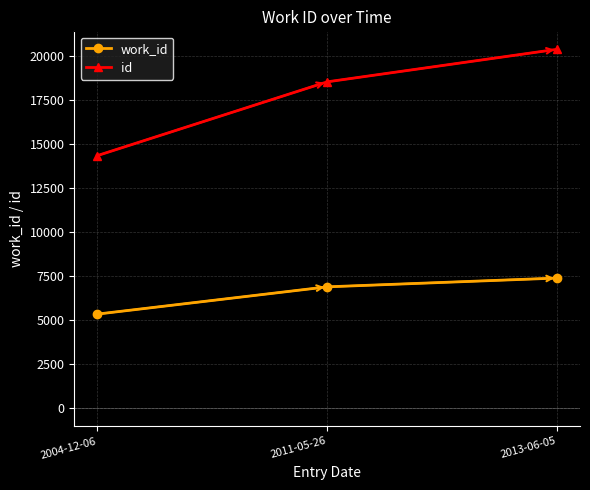

Which series has the largest range (max minus min)?

id